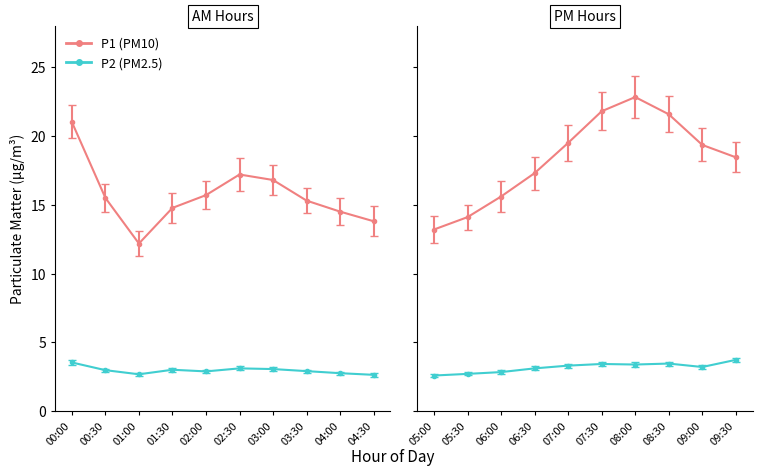

What is the approximate value of P2 at 08:00?

3.4